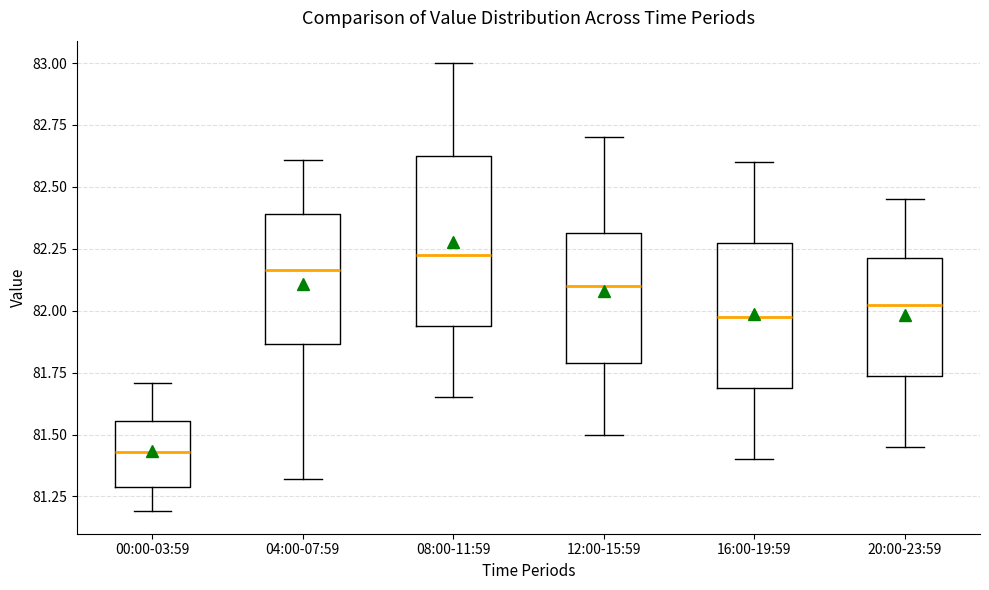

Reading left to right, transcribe this box plot: for each box, give where its median line is, the range the box spans, and where its two whiskers end, as read against the y-axis. The values are not printed on the chart, so give them approximately, as read against the axis.

00:00-03:59: median 81.45, box 81.30 to 81.55, whiskers 81.20 to 81.70
04:00-07:59: median 82.15, box 81.85 to 82.40, whiskers 81.30 to 82.60
08:00-11:59: median 82.25, box 81.95 to 82.65, whiskers 81.65 to 83.00
12:00-15:59: median 82.10, box 81.80 to 82.30, whiskers 81.50 to 82.70
16:00-19:59: median 82.00, box 81.70 to 82.30, whiskers 81.40 to 82.60
20:00-23:59: median 82.05, box 81.75 to 82.20, whiskers 81.45 to 82.45